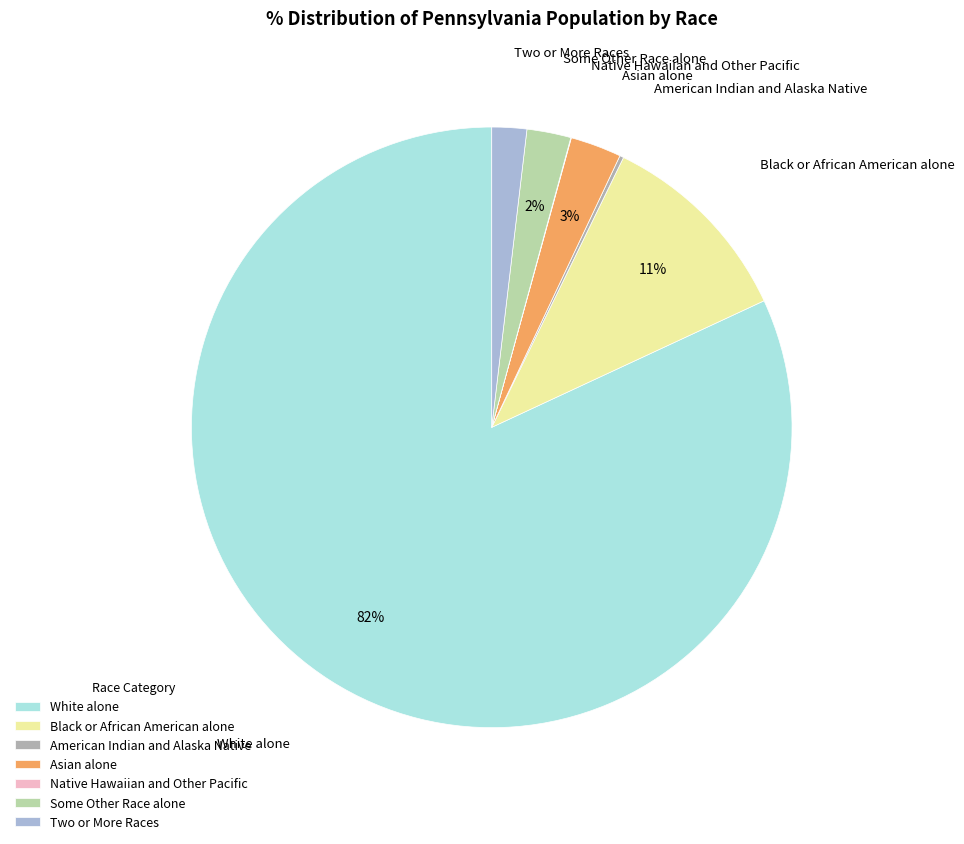

Do Some Other Race alone and White alone together represent more than half of the pie?

Yes